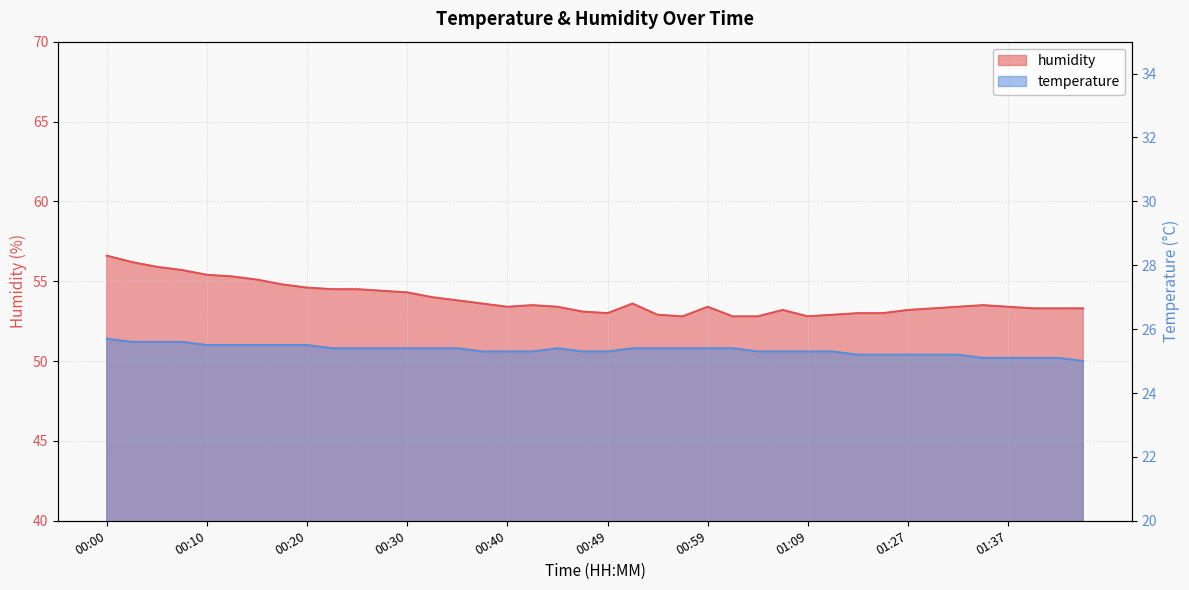

Reading left to right, extract all data points from this chart.

temperature: 00:00=25.7	00:03=25.6	00:05=25.6	00:08=25.6	00:10=25.5	00:13=25.5	00:15=25.5	00:17=25.5	00:20=25.5	00:22=25.4	00:25=25.4	00:27=25.4	00:30=25.4	00:32=25.4	00:35=25.4	00:37=25.3	00:40=25.3	00:42=25.3	00:44=25.4	00:47=25.3	00:49=25.3	00:52=25.4	00:54=25.4	00:57=25.4	00:59=25.4	01:02=25.4	01:04=25.3	01:06=25.3	01:09=25.3	01:12=25.3	01:17=25.2	01:19=25.2	01:27=25.2	01:30=25.2	01:32=25.2	01:35=25.1	01:37=25.1	01:40=25.1	01:43=25.1	01:45=25.0
humidity: 00:00=56.6	00:03=56.2	00:05=55.9	00:08=55.7	00:10=55.4	00:13=55.3	00:15=55.1	00:17=54.8	00:20=54.6	00:22=54.5	00:25=54.5	00:27=54.4	00:30=54.3	00:32=54.0	00:35=53.8	00:37=53.6	00:40=53.4	00:42=53.5	00:44=53.4	00:47=53.1	00:49=53.0	00:52=53.6	00:54=52.9	00:57=52.8	00:59=53.4	01:02=52.8	01:04=52.8	01:06=53.2	01:09=52.8	01:12=52.9	01:17=53.0	01:19=53.0	01:27=53.2	01:30=53.3	01:32=53.4	01:35=53.5	01:37=53.4	01:40=53.3	01:43=53.3	01:45=53.3